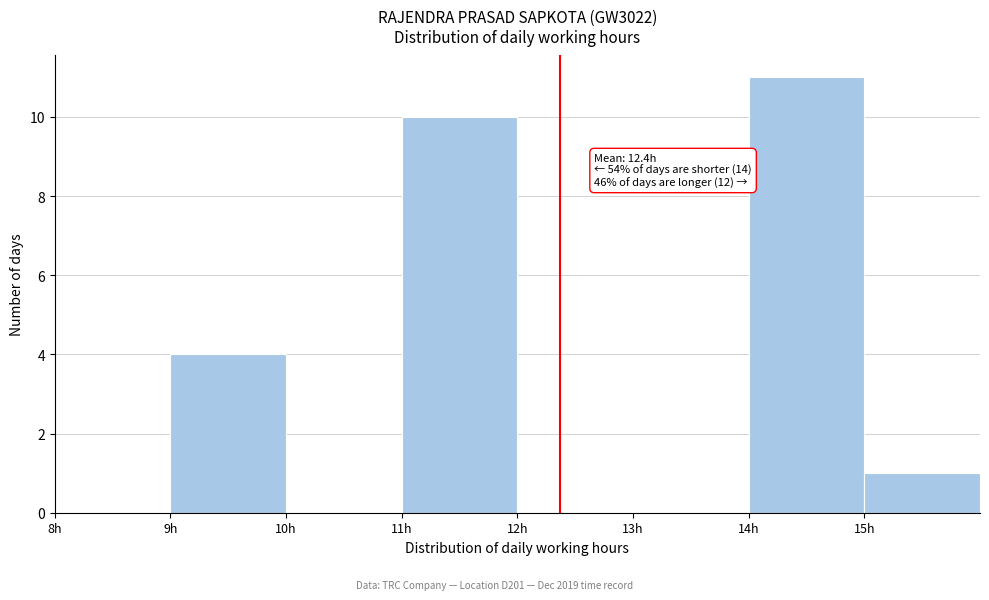

Over which range of the x-axis is the bar tallest?

14 to 15